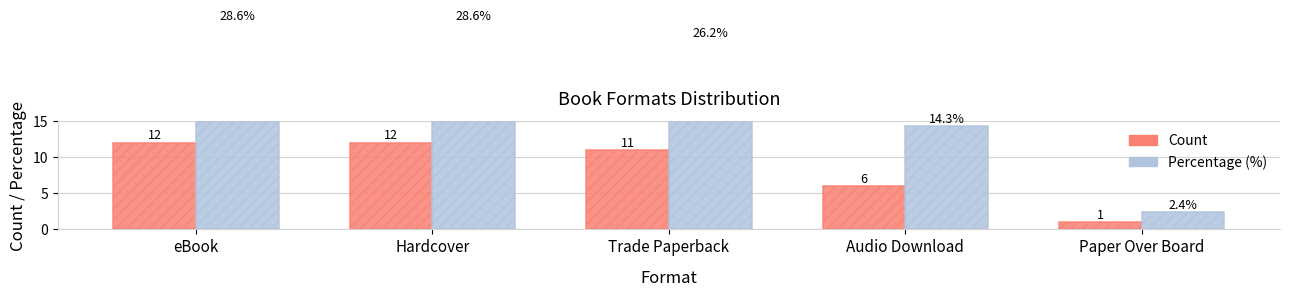

Rank the series by their maximum value, from highest to lowest.

Percentage (%), Count